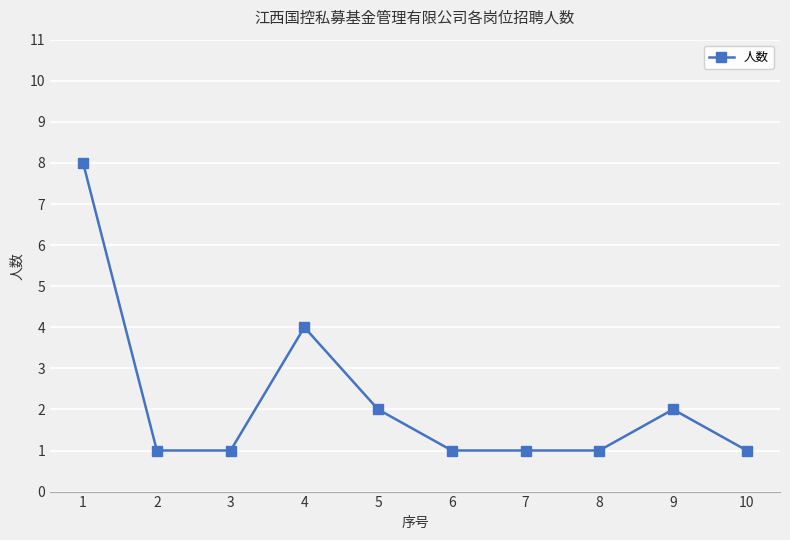

Does the chart display data point markers on the line(s)?

Yes